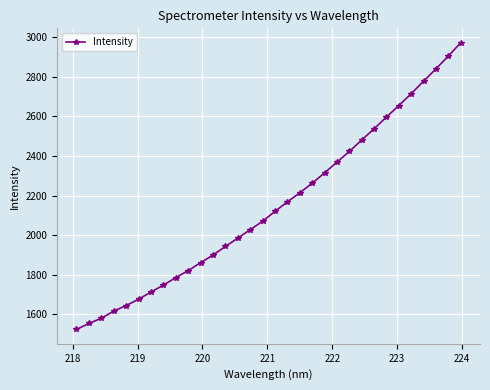

Reading left to right, what are all the values shown in this chart?

1524.2	1554.5	1580.8	1616.6	1644.9	1676.6	1712.7	1747.8	1785.7	1821.1	1861.0	1899.3	1942.9	1984.7	2027.5	2069.8	2119.8	2168.0	2213.3	2262.1	2314.0	2368.1	2422.2	2480.2	2536.4	2596.2	2654.0	2714.1	2776.9	2839.3	2904.1	2971.0